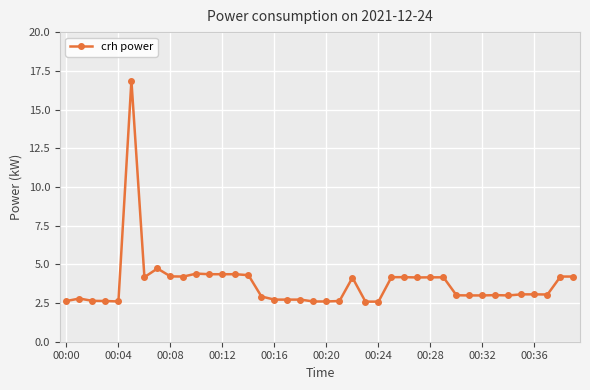

True or false: the data has more than 1 interior local peaks.

True